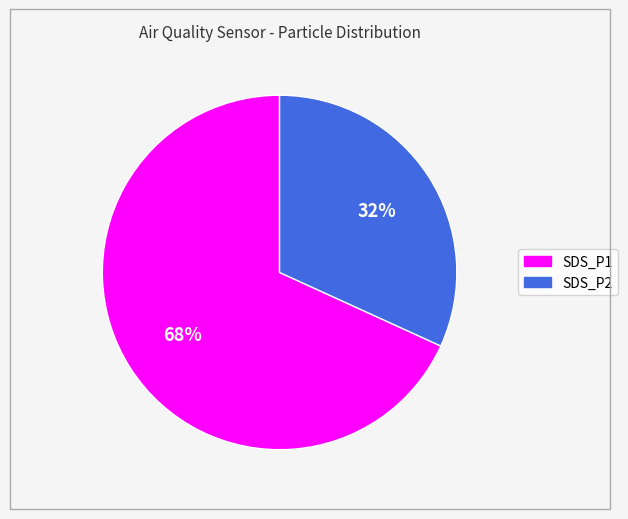

Is there any slice that represents more than half of the pie?

Yes